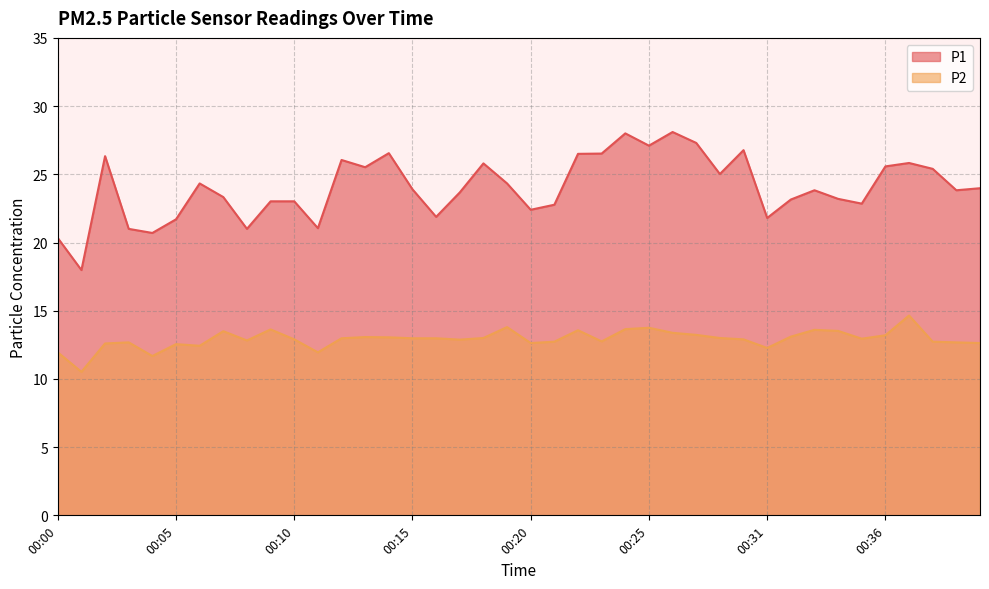

Which has a higher value, 00:40 or 00:21?

00:40